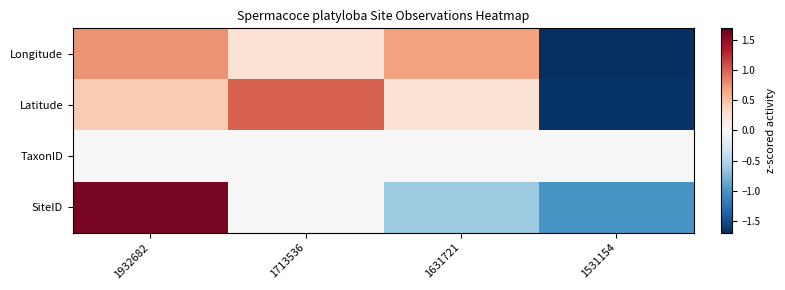

What is the spread (max minus min) of values at 1531154?

1.7